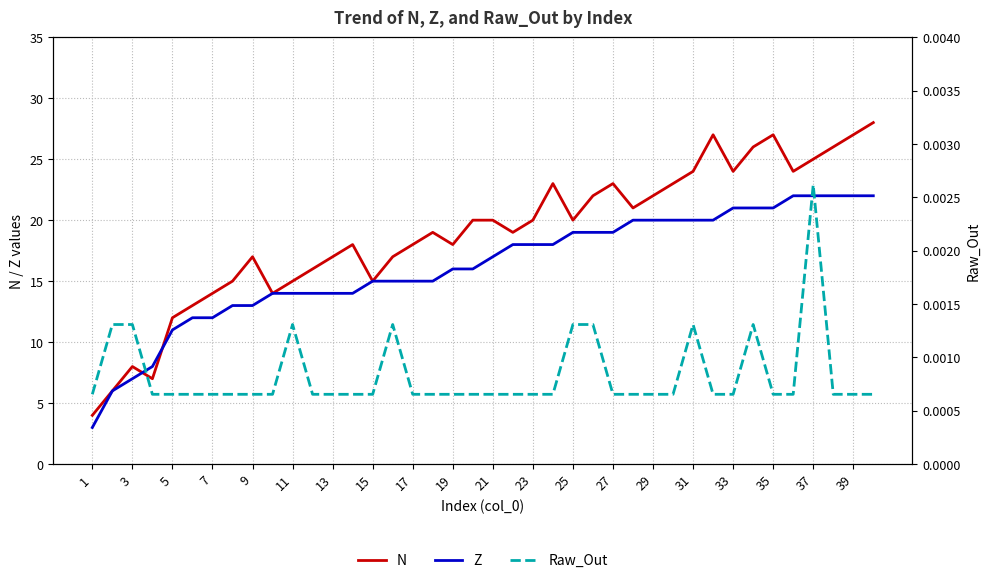

What is the lowest value of the N series?

4